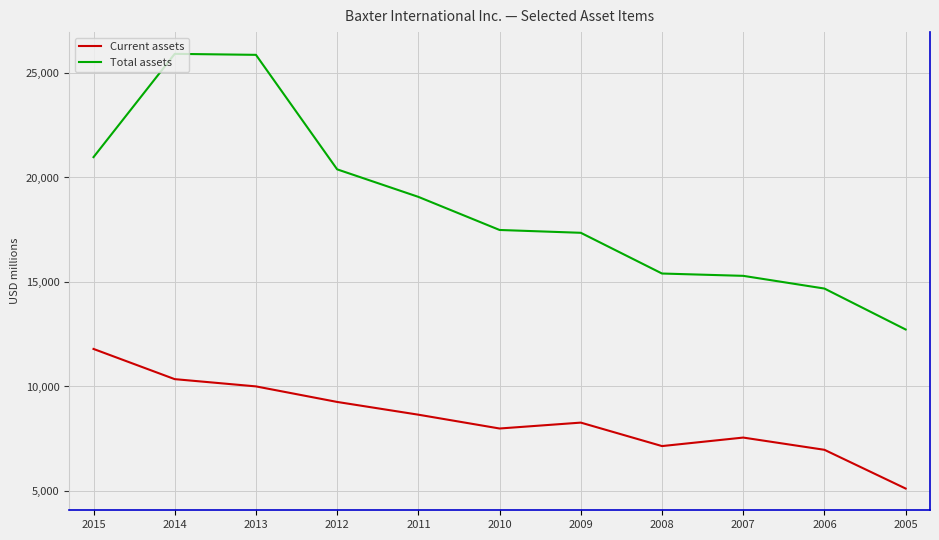

Which series has the largest range (max minus min)?

Total assets